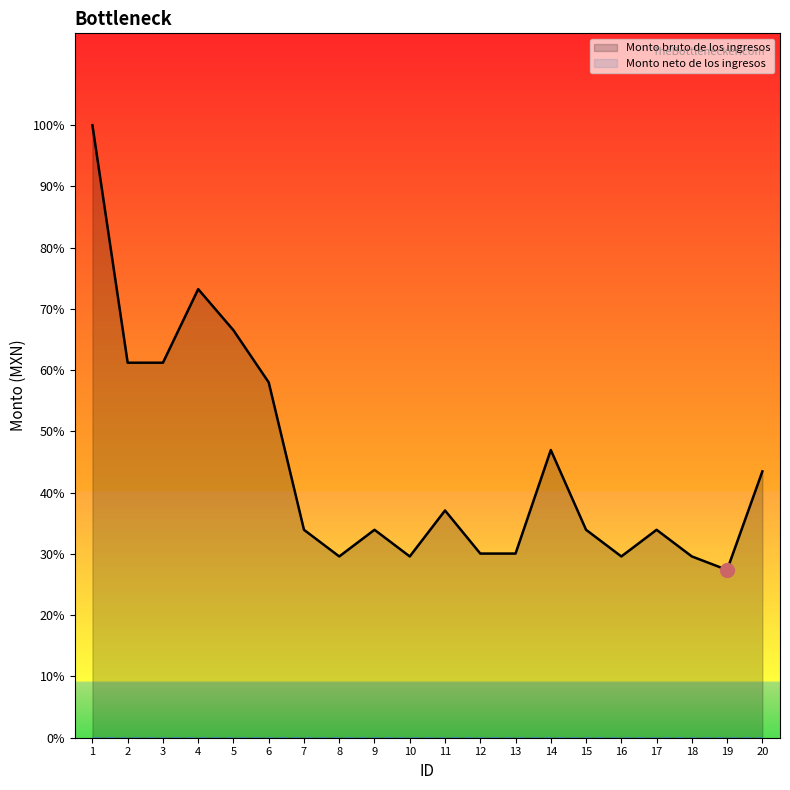

Reading left to right, what are all the values shown in this chart?

Monto bruto de los ingresos: 10726.0	6567.0	6567.0	7855.5	7135.0	6222.5	3641.0	3174.5	3641.0	3174.5	3979.5	3225.0	3225.0	5038.0	3641.0	3174.5	3641.0	3174.5	2938.4	4663.5
Monto neto de los ingresos: 0.0	0.0	0.0	0.0	0.0	0.0	0.0	0.0	0.0	0.0	0.0	0.0	0.0	0.0	0.0	0.0	0.0	0.0	0.0	0.0